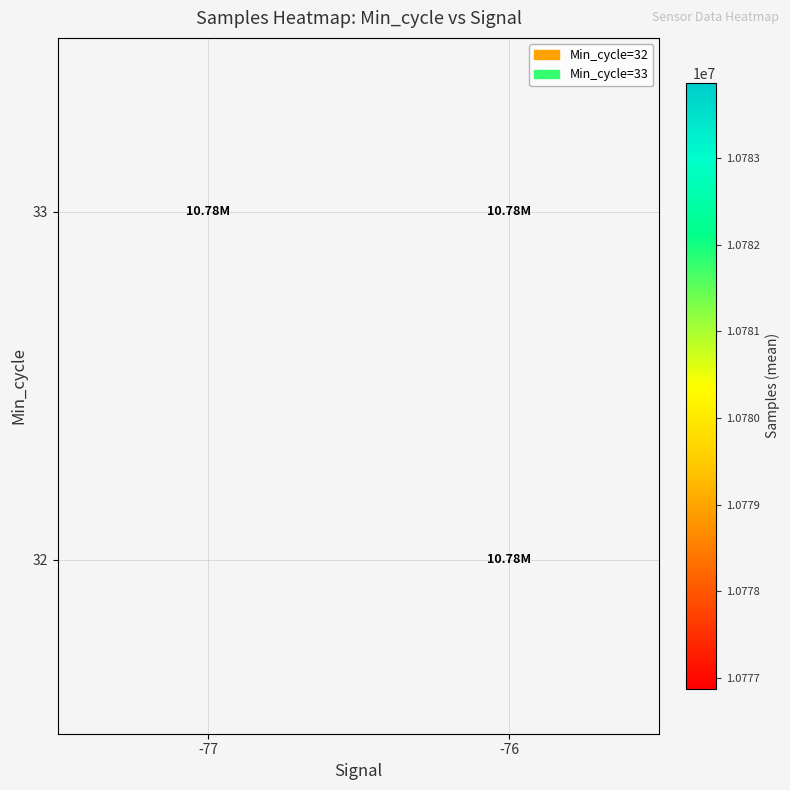

At -76, list the series in order from largest to smallest.

32, 33